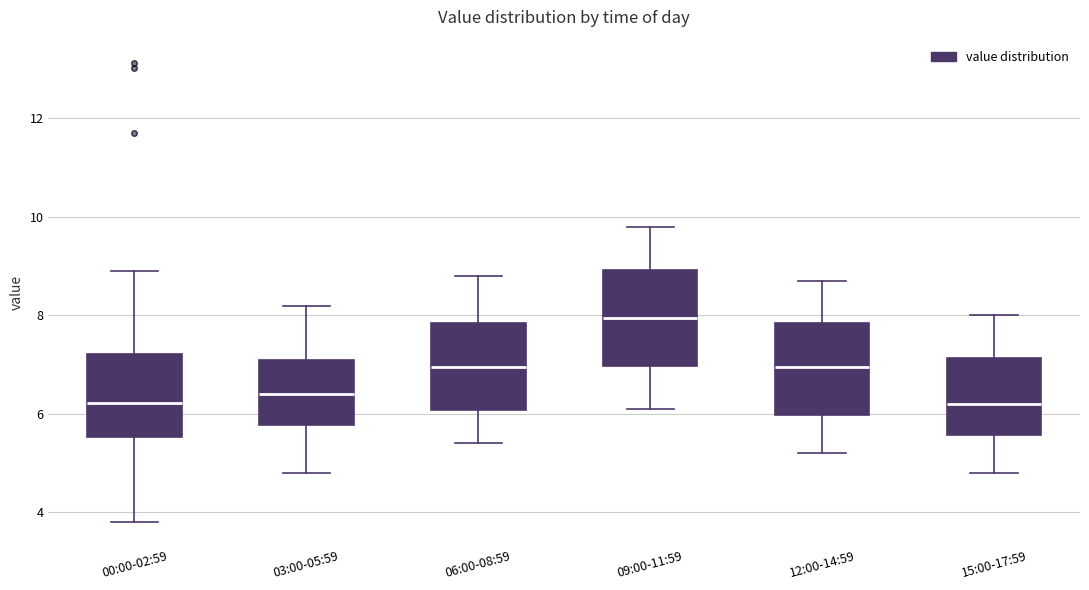

Reading left to right, read every box against the y-axis: the position of its median line, the range the box covers, and the ends of its whiskers. The values are not printed on the chart, so give them approximately, as read against the axis.

00:00-02:59: median 6.2, box 5.6 to 7.2, whiskers 3.8 to 9.0
03:00-05:59: median 6.4, box 5.8 to 7.2, whiskers 4.8 to 8.2
06:00-08:59: median 7.0, box 6.0 to 7.8, whiskers 5.4 to 8.8
09:00-11:59: median 8.0, box 7.0 to 9.0, whiskers 6.2 to 9.8
12:00-14:59: median 7.0, box 6.0 to 7.8, whiskers 5.2 to 8.8
15:00-17:59: median 6.2, box 5.6 to 7.2, whiskers 4.8 to 8.0